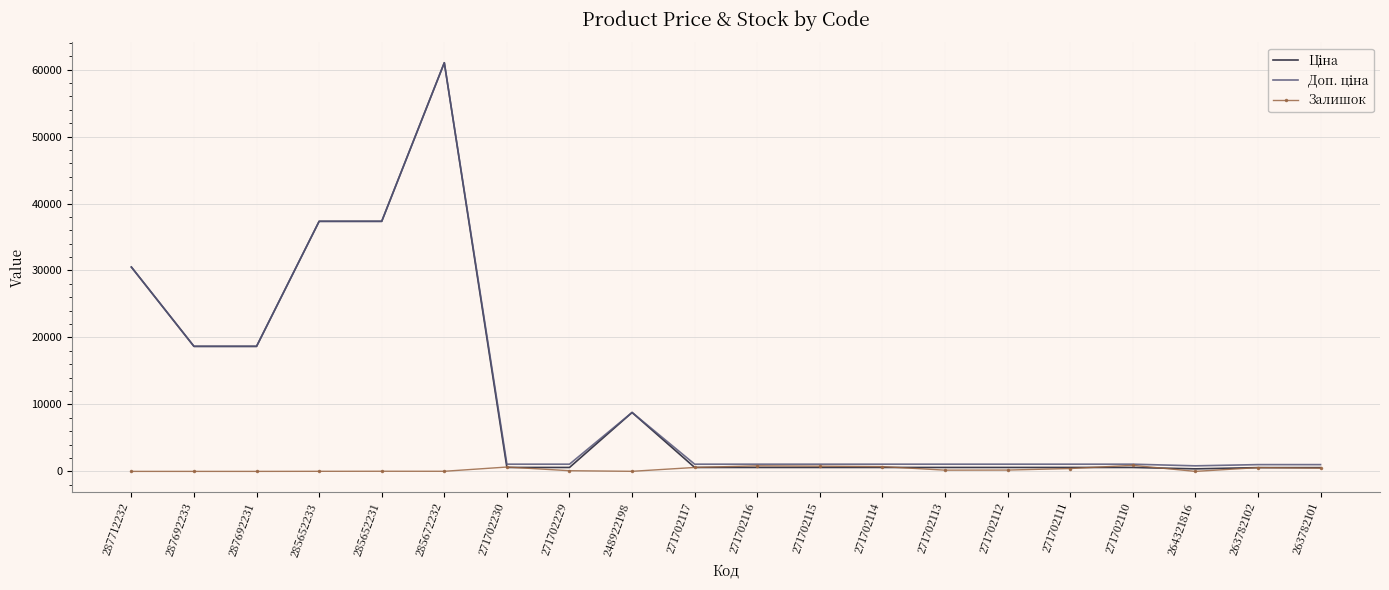

At which category is the sum across all series the highest?

285672232